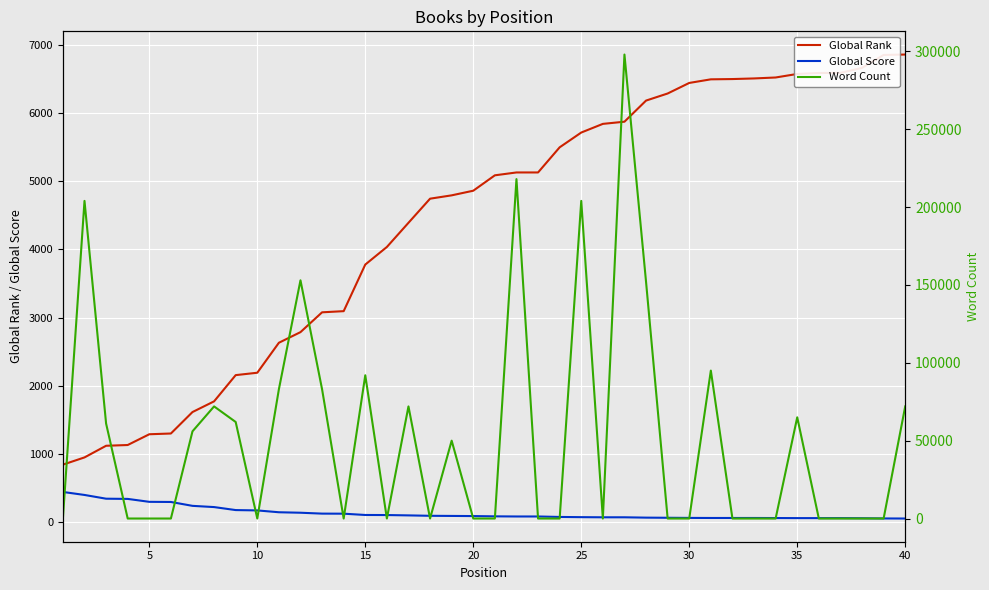

True or false: Global Rank and Global Score cross at least once.

False